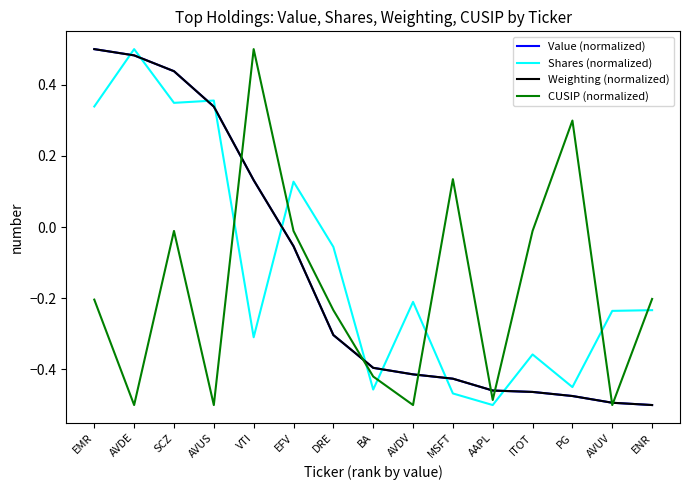

The value of Shares (normalized) at AVDV is -0.2. True or false?

True